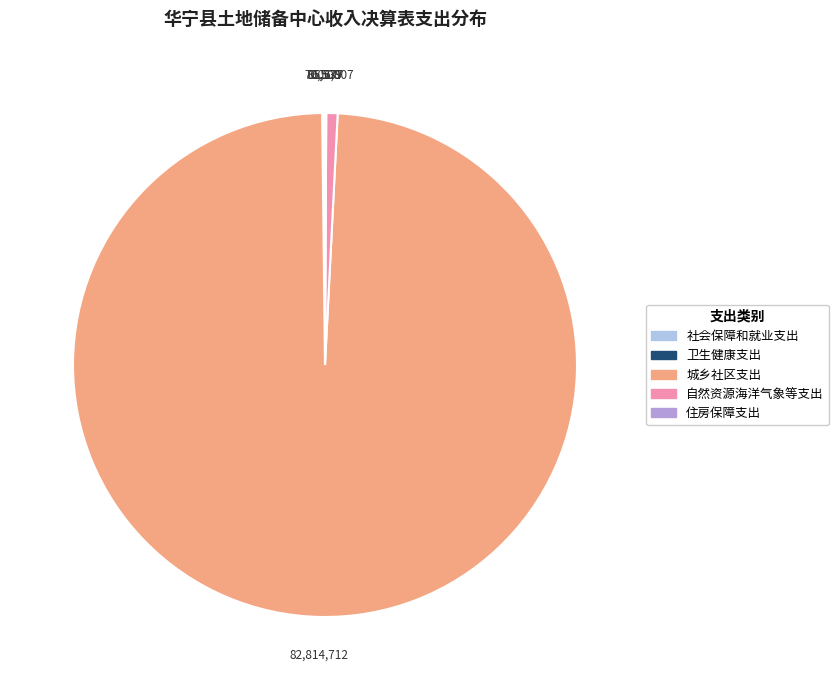

What is the largest slice in the pie chart?

城乡社区支出